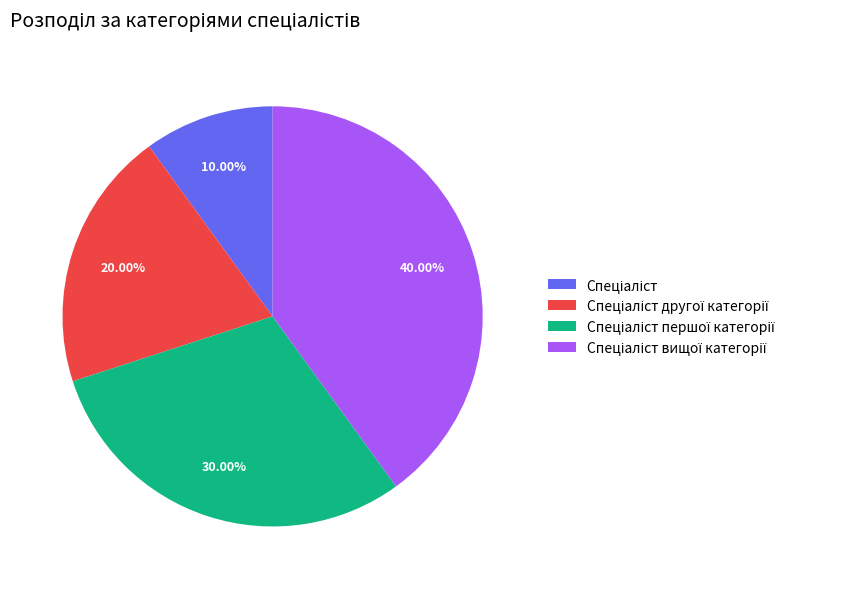

Is there a majority slice in this chart?

No